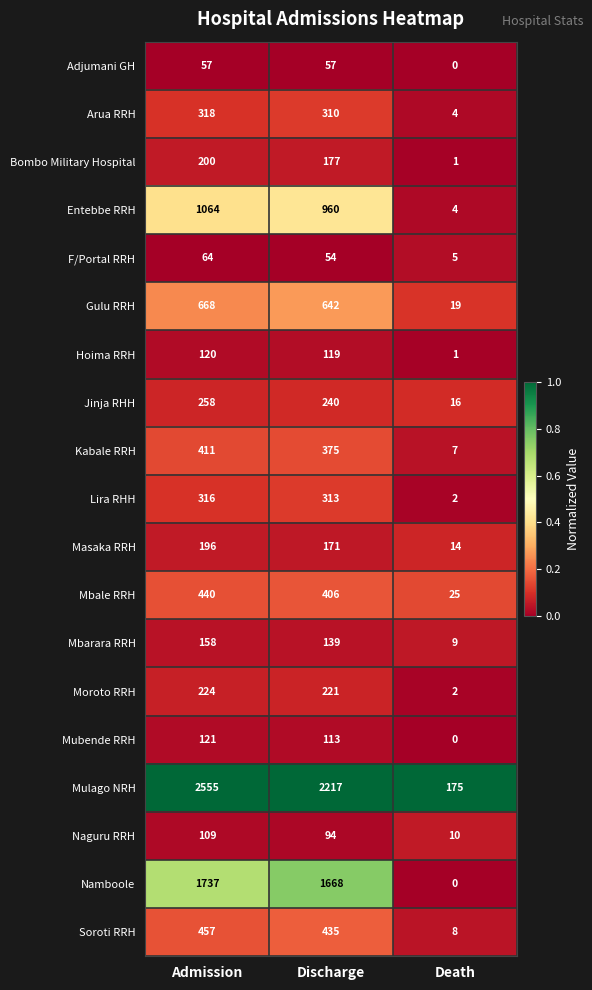

Count the number of categories in the chart.

3